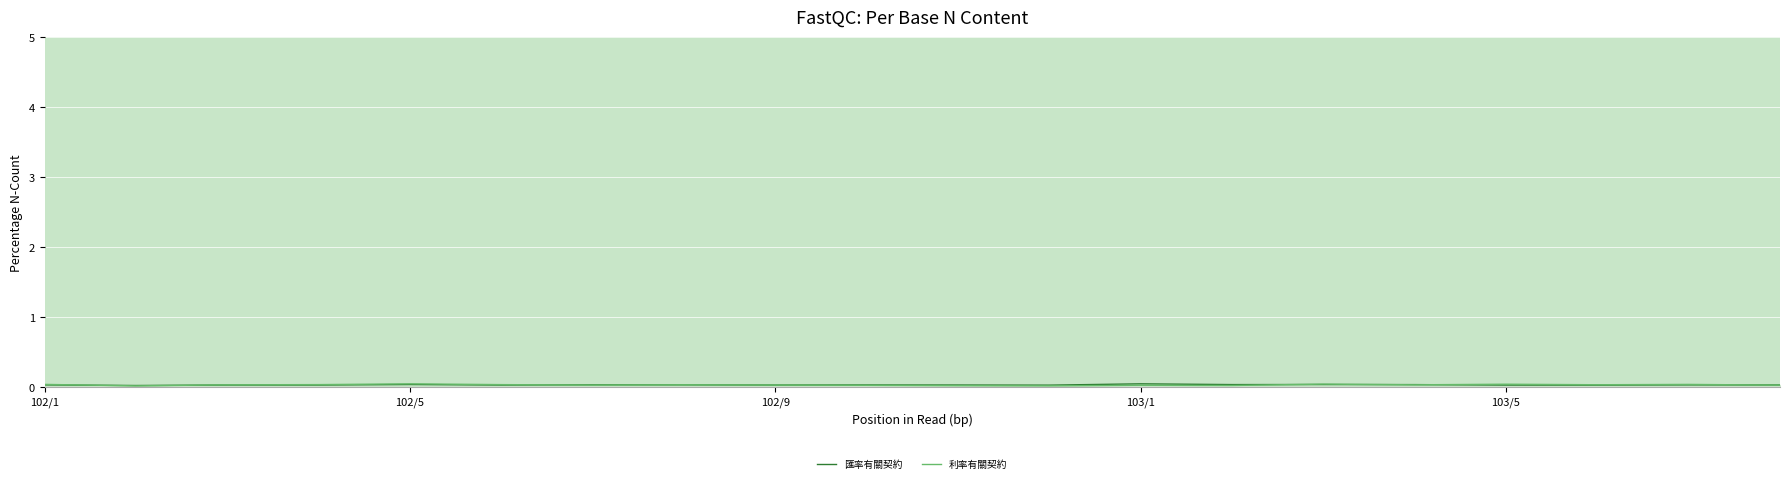

How many times do 匯率有關契約 and 利率有關契約 cross each other?

9